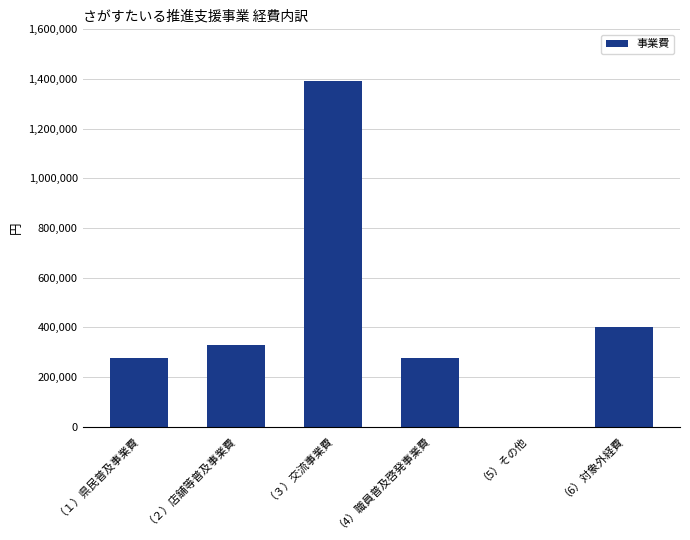

At which label is the value closest to 696700?

（6）対象外経費